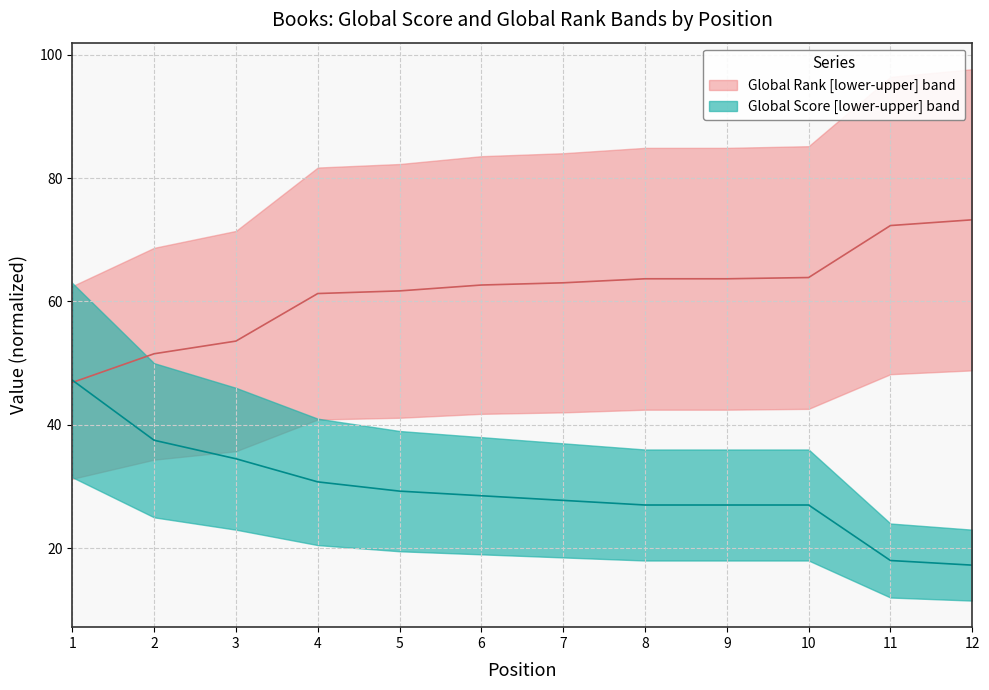

Rank the categories by Global Rank value from lowest to highest.

1, 2, 3, 4, 5, 6, 7, 8, 9, 10, 11, 12